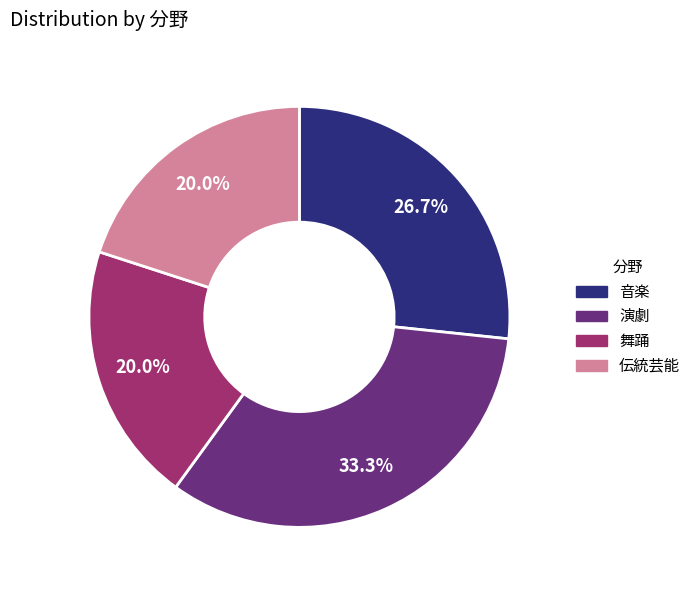

Is it true that 音楽 is 19% of the pie?

False